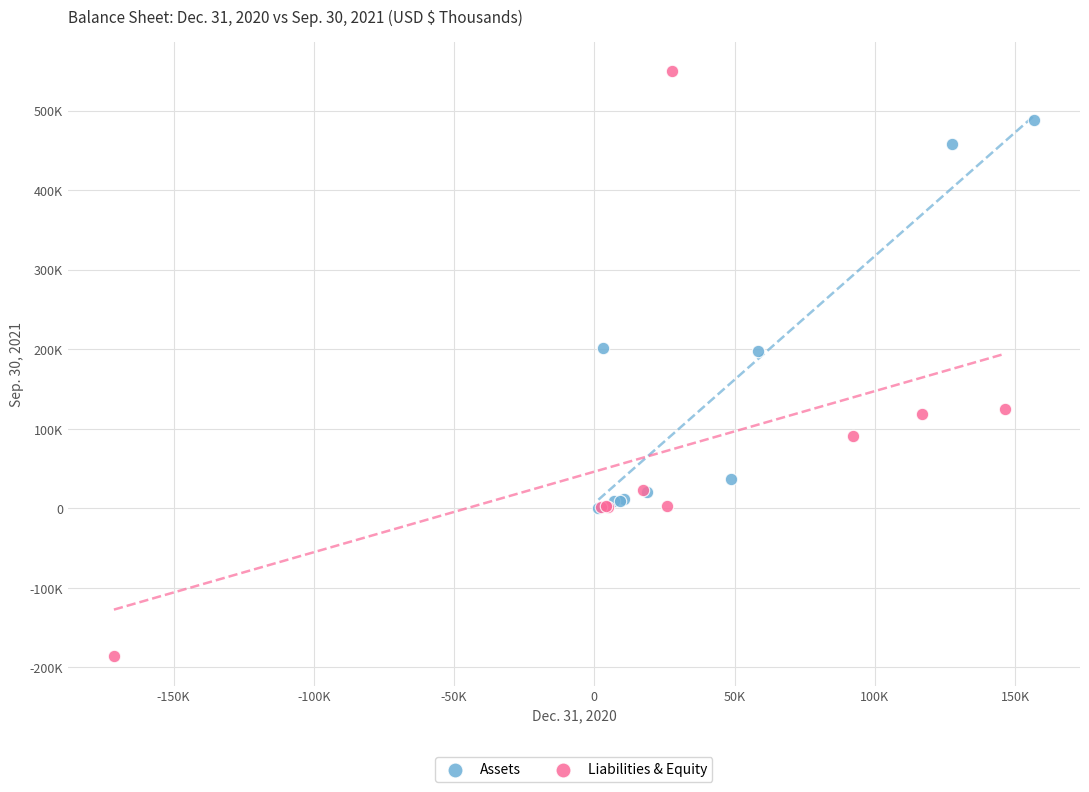

What are all the series names shown in the legend?

Assets, Liabilities & Equity